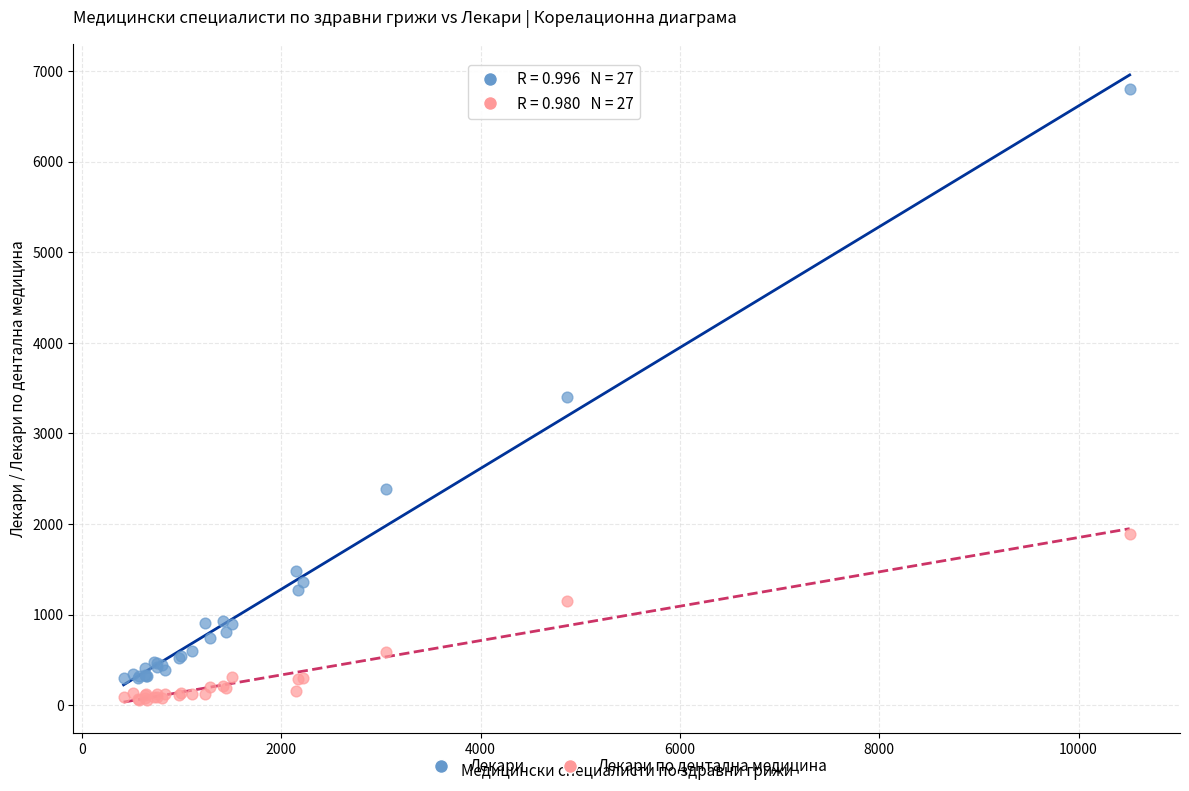

In the Лекари series, what Y value is closest to 3549?

3402